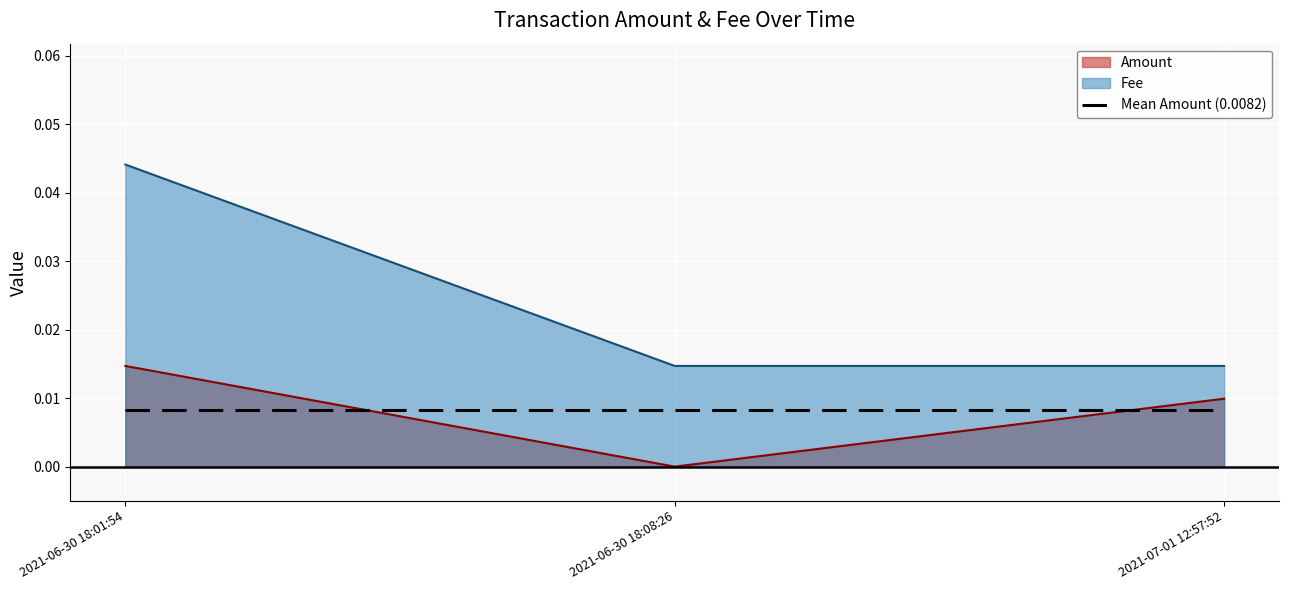

Which series has the largest total across all categories?

Fee